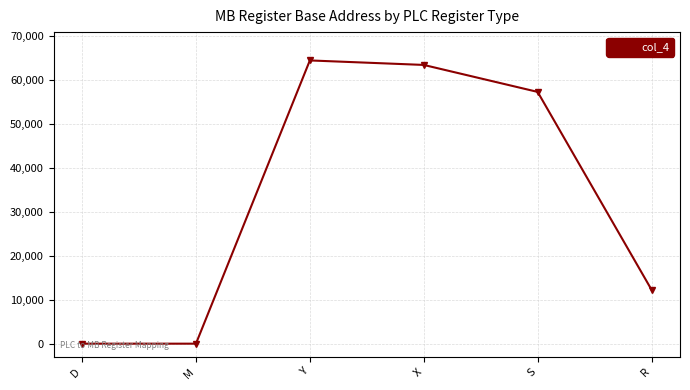

What is the average value?

32939